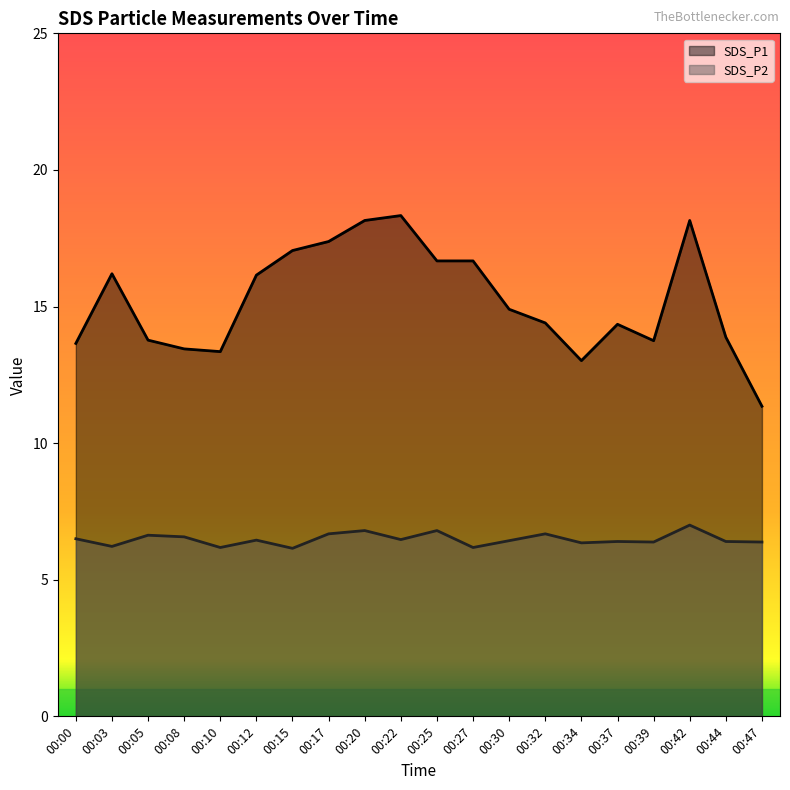

What is the difference between the highest and lowest values at 00:32?

7.7